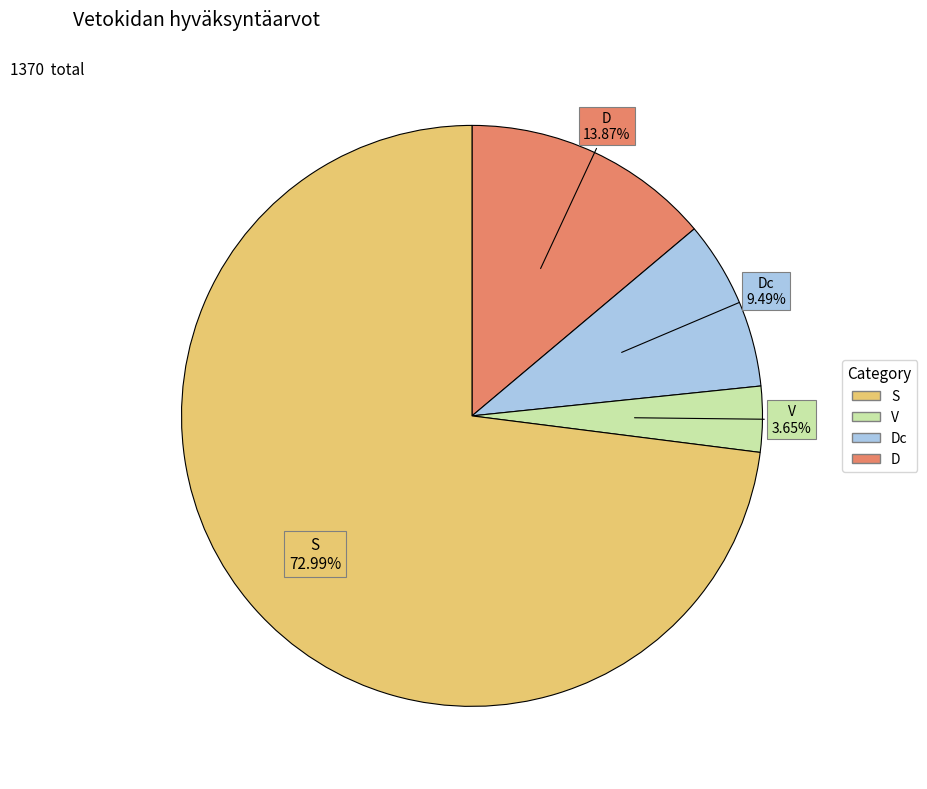

Is there a majority slice in this chart?

Yes